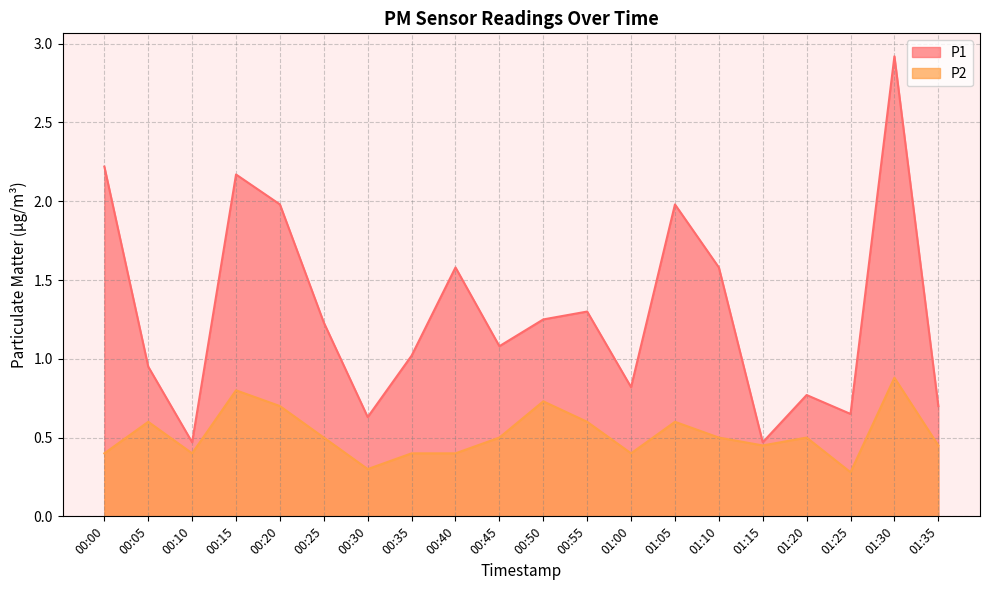

Reading right to left, what are all the values shown in this chart?

P1: 01:35=0.7	01:30=2.9	01:25=0.7	01:20=0.8	01:15=0.5	01:10=1.6	01:05=2.0	01:00=0.8	00:55=1.3	00:50=1.2	00:45=1.1	00:40=1.6	00:35=1.0	00:30=0.6	00:25=1.2	00:20=2.0	00:15=2.2	00:10=0.5	00:05=0.9	00:00=2.2
P2: 01:35=0.5	01:30=0.9	01:25=0.3	01:20=0.5	01:15=0.5	01:10=0.5	01:05=0.6	01:00=0.4	00:55=0.6	00:50=0.7	00:45=0.5	00:40=0.4	00:35=0.4	00:30=0.3	00:25=0.5	00:20=0.7	00:15=0.8	00:10=0.4	00:05=0.6	00:00=0.4